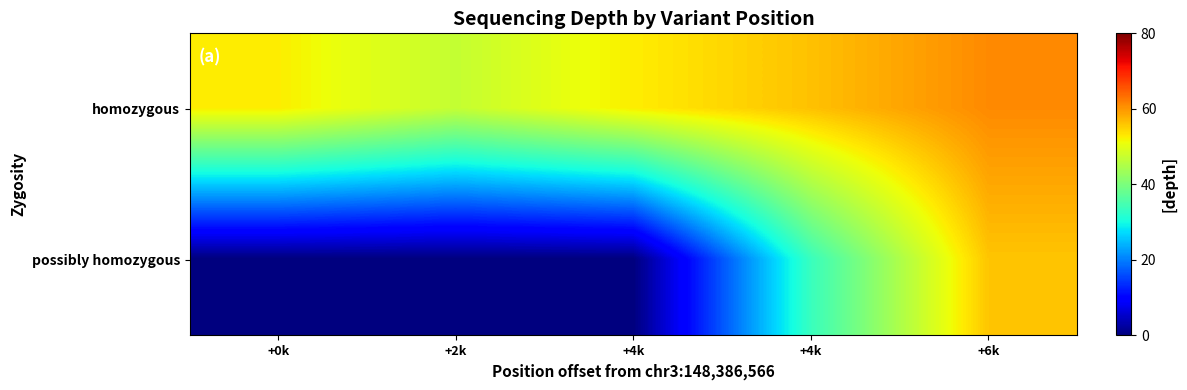

What is the total value across all series at +2k?

47.0